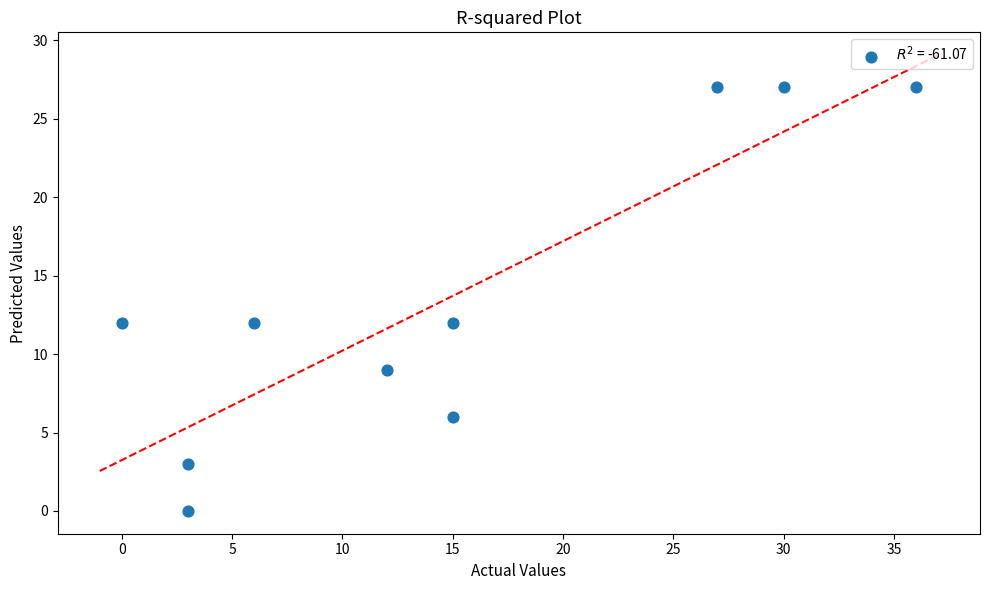

What is the range of Y values (max minus min)?

27